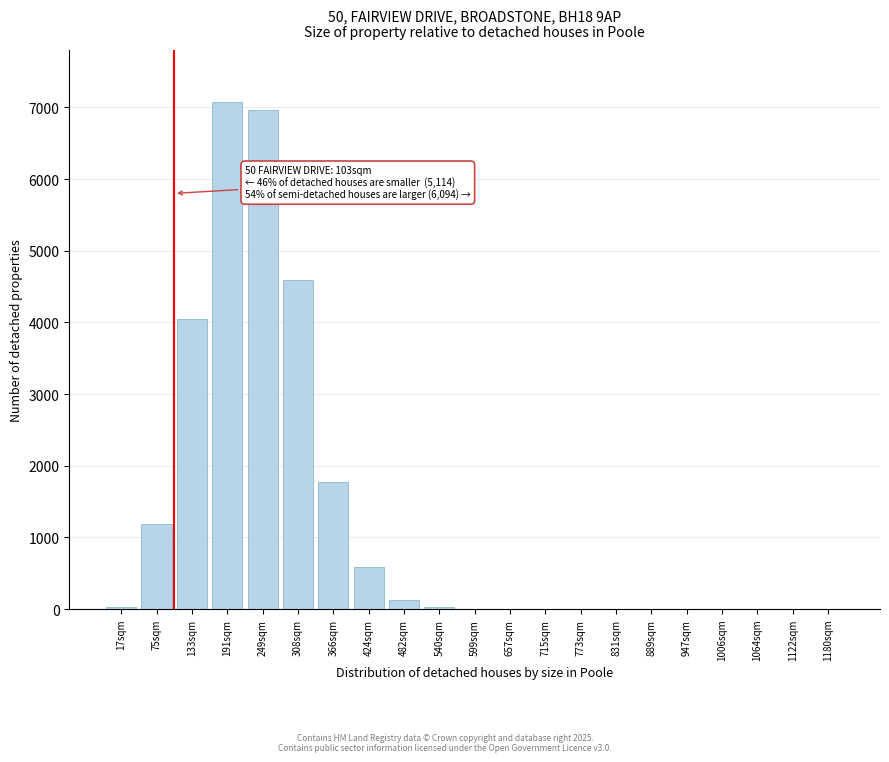

What is the change in value from 133sqm to 191sqm?

+3032